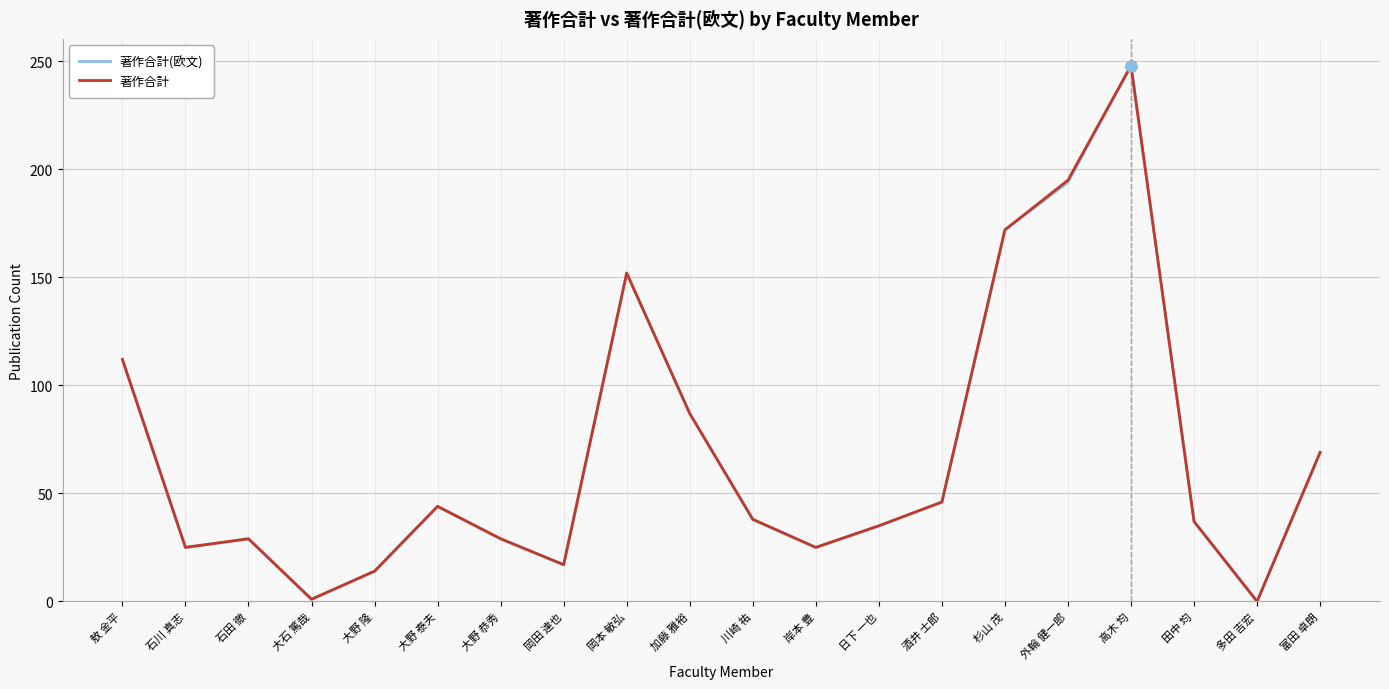

What position from the left is 外輪 健一郎?

16